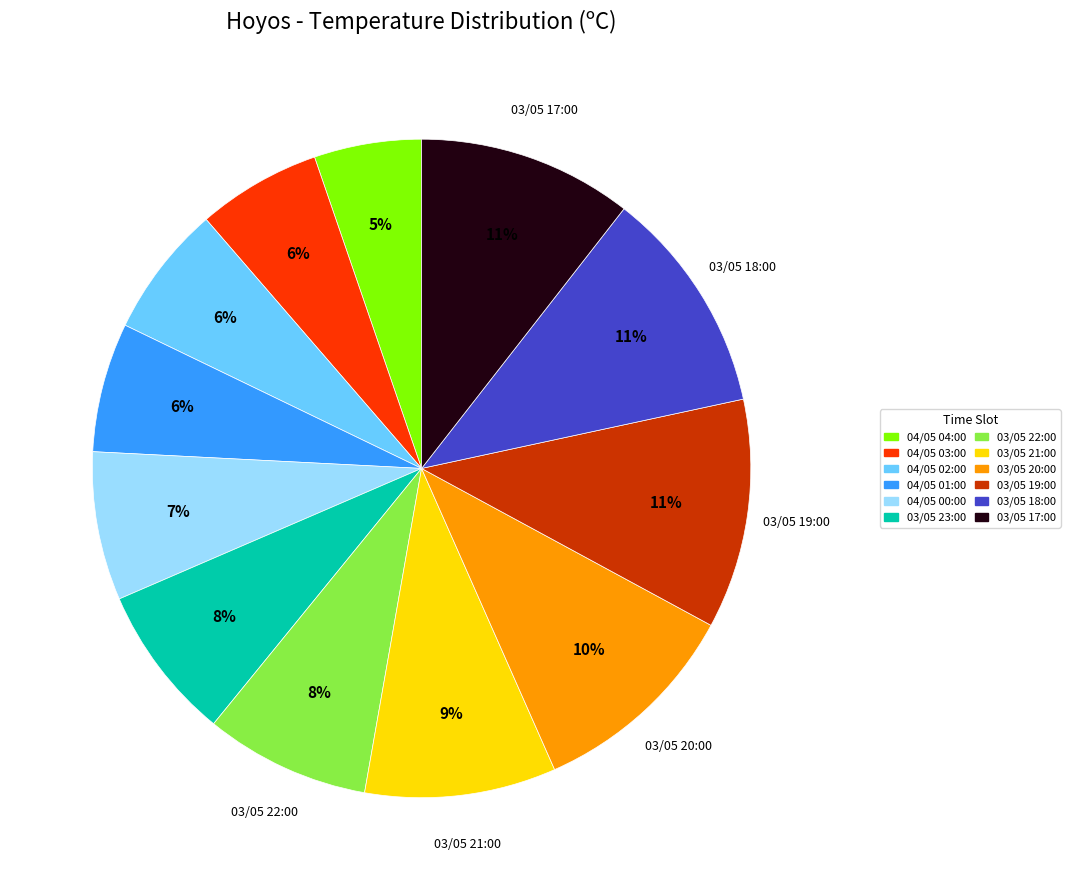

Do 03/05 21:00 and 04/05 00:00 together represent more than half of the pie?

No